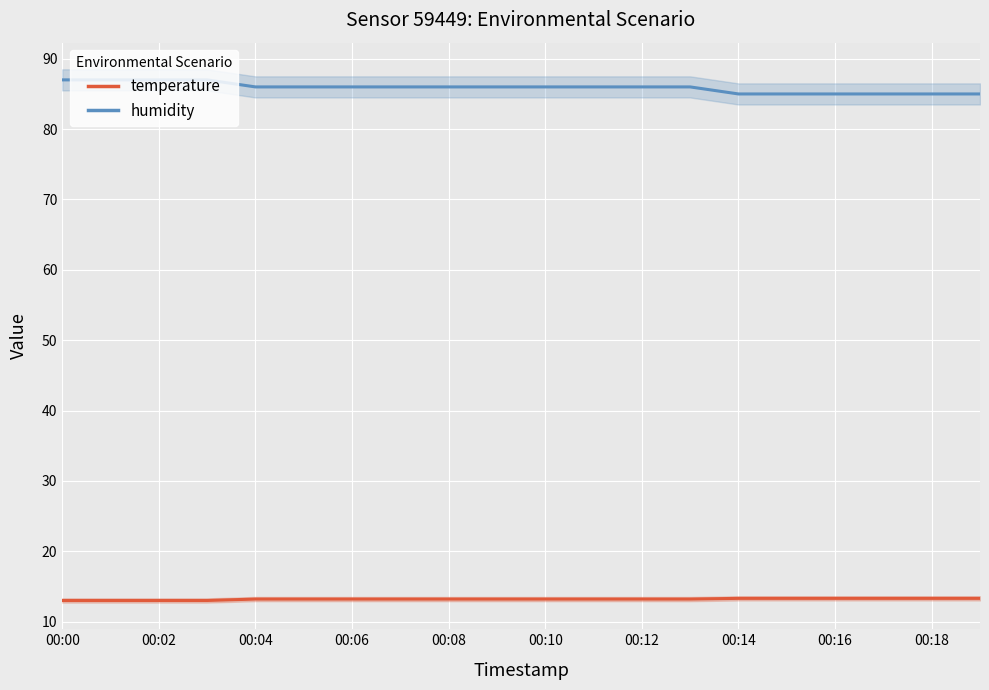

Count the humidity values in the range 85 to 86.

16